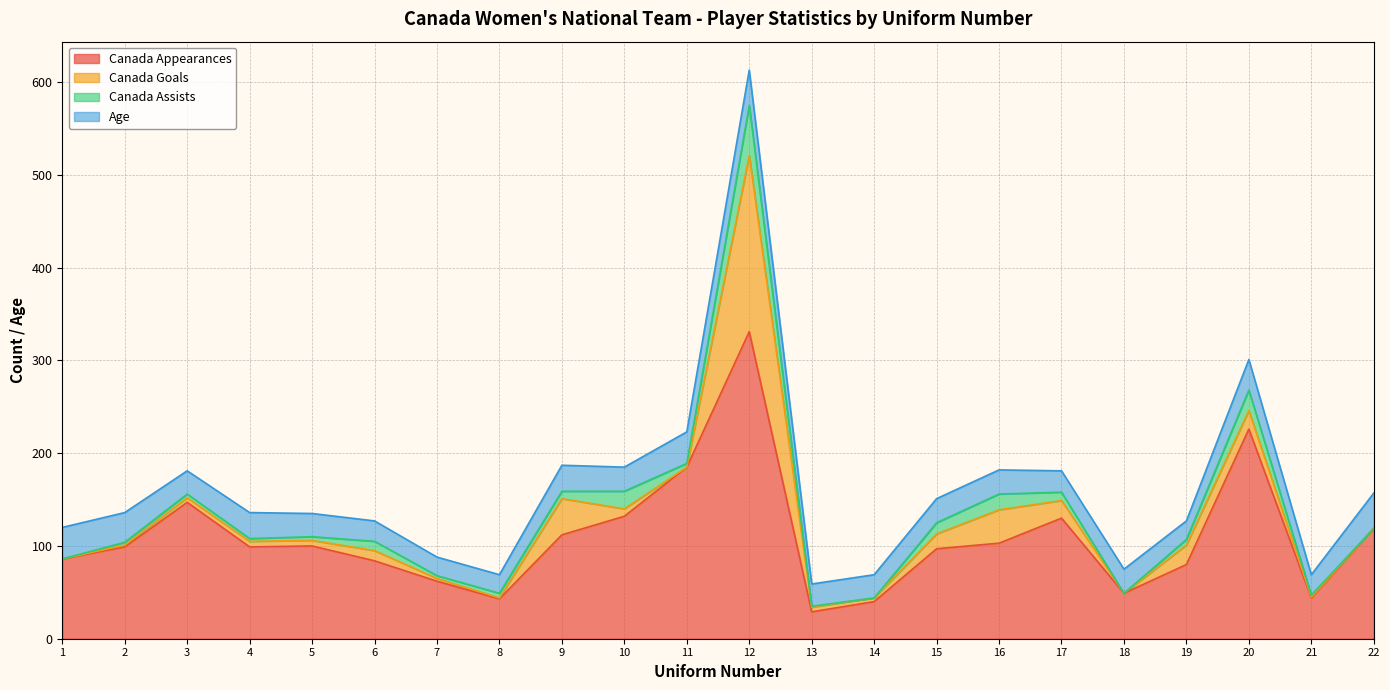

True or false: Canada Appearances and Canada Goals intersect in this chart.

False